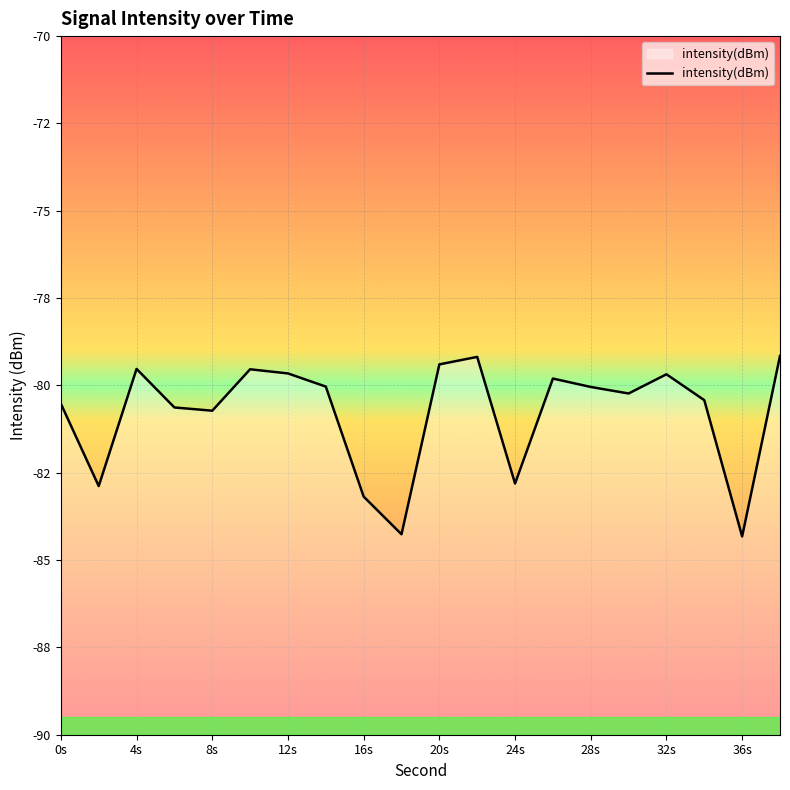

What is the value of the 8th point from the left?

-80.0